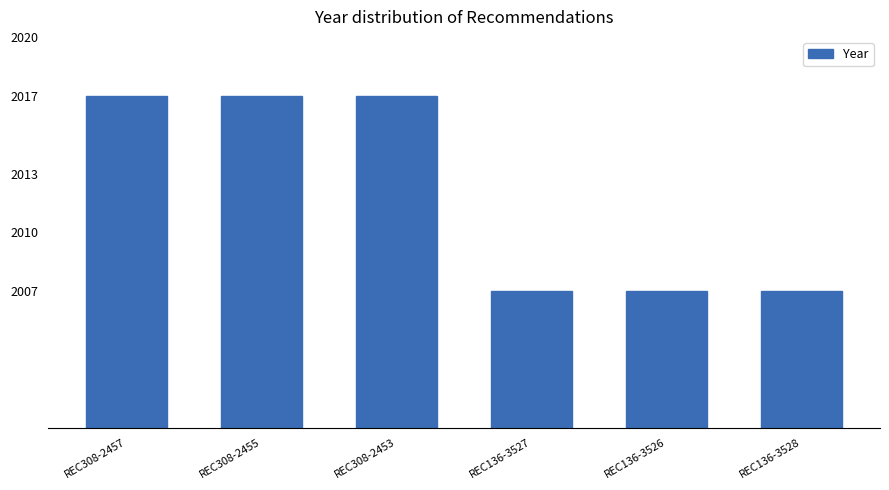

The chart shows a value of 2017 at REC308-2457. True or false?

True